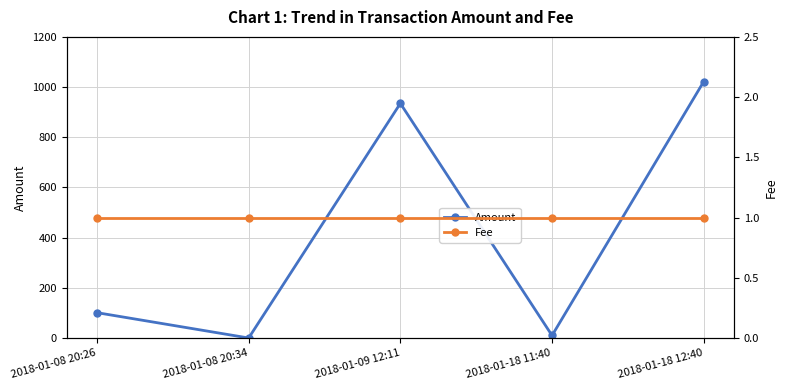

Rank the series by their maximum value, from highest to lowest.

Amount, Fee